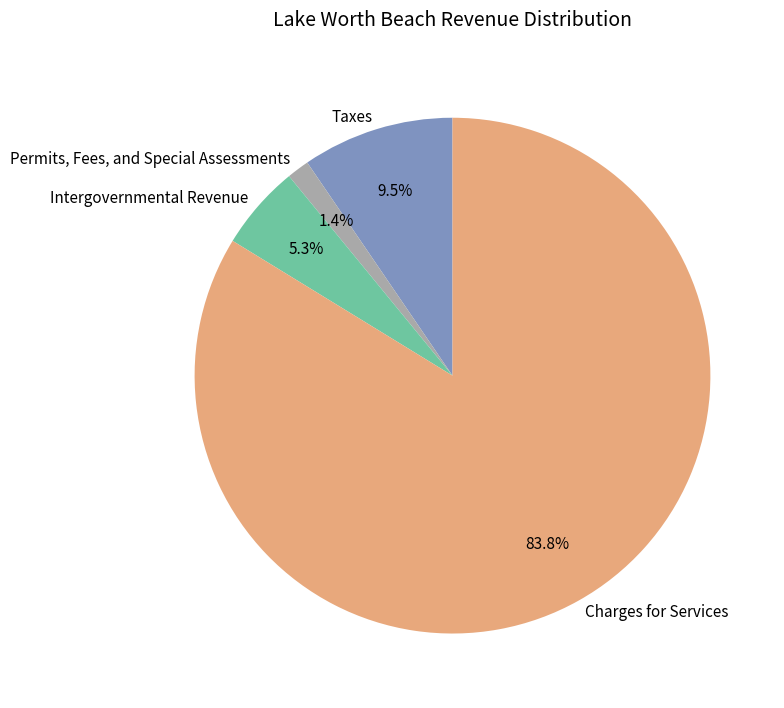

Is there any slice that represents more than half of the pie?

Yes